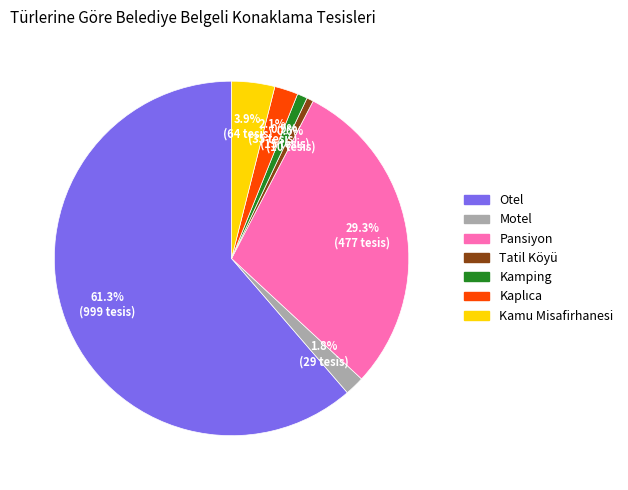

To the nearest percent, what is the difference between the largest and smallest slice percentages?

61%